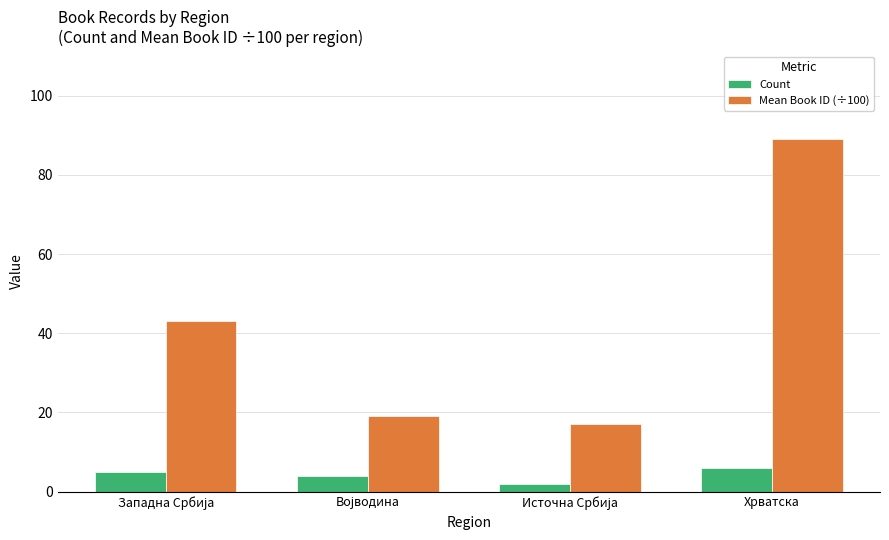

List the series in order of their overall mean, highest first.

Mean Book ID (÷100), Count